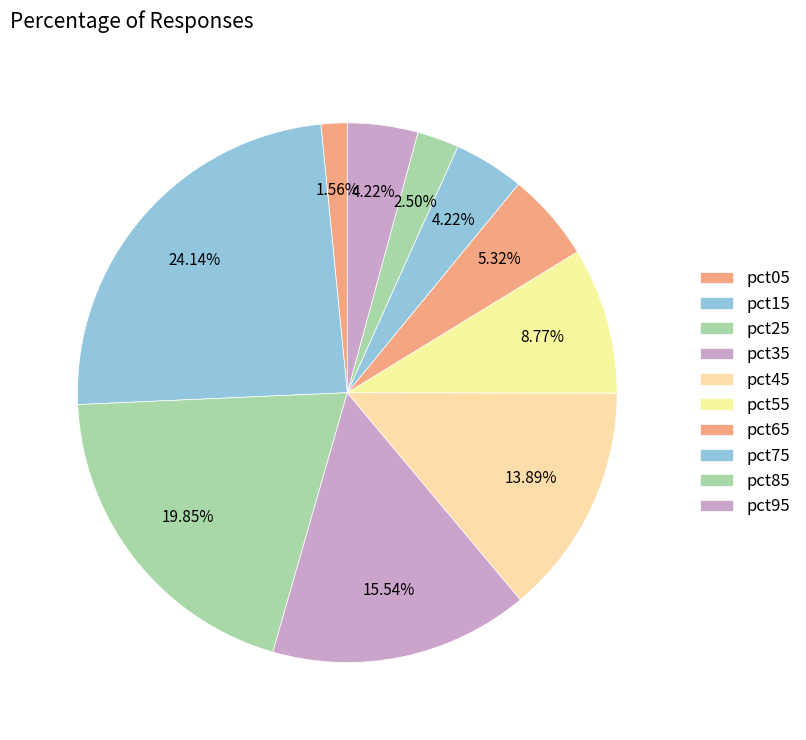

How many slices are in this pie chart?

10